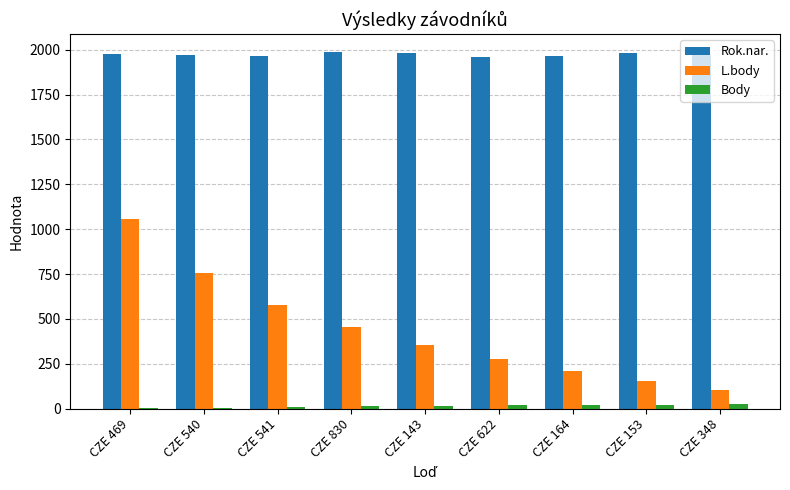

What are all the series names shown in the legend?

Rok.nar., L.body, Body